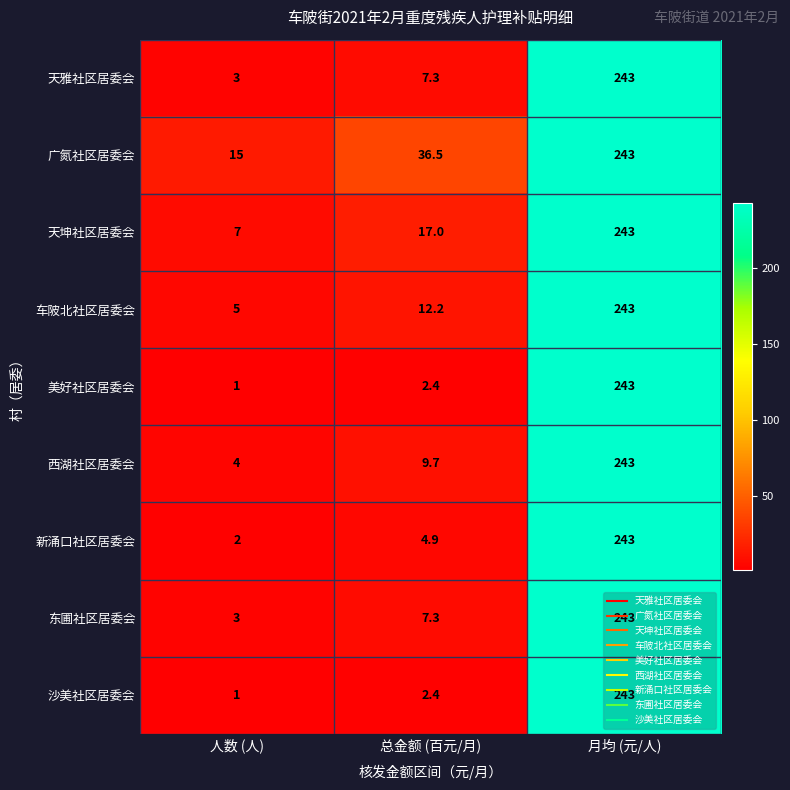

Which series changed the most between 人数 (人) and 总金额 (百元/月)?

广氮社区居委会